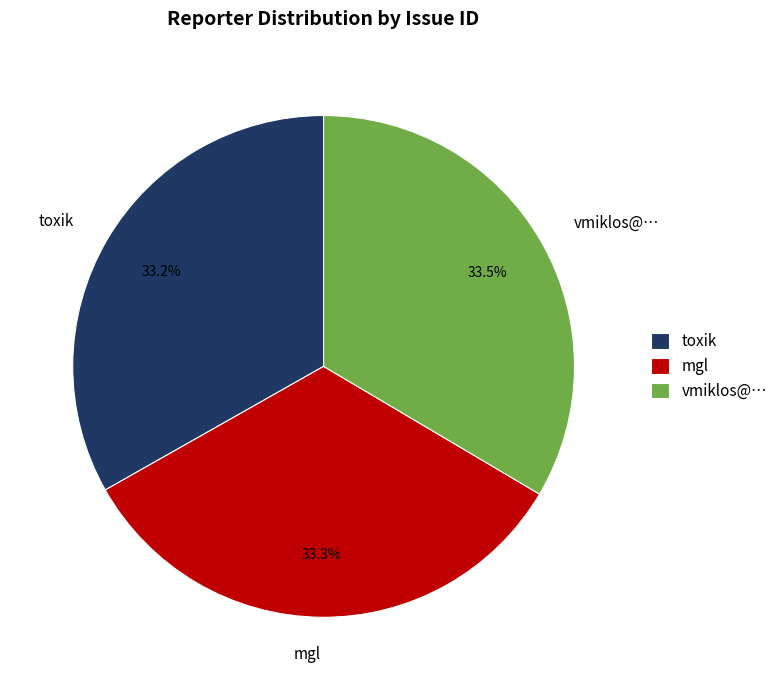

True or false: toxik accounts for 33% of the total.

True